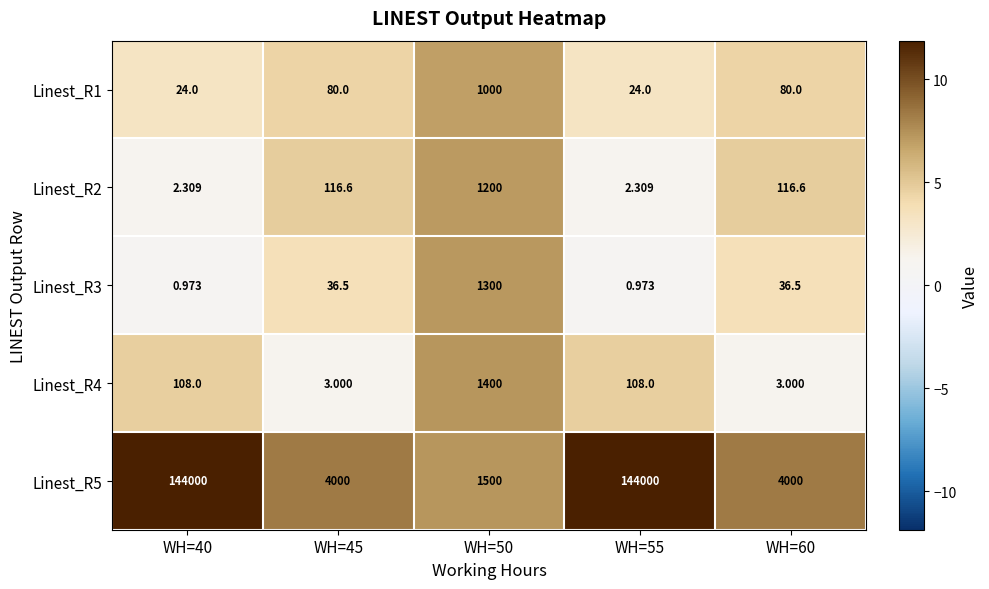

Is the value of Linest_R1 at WH=60 greater than the value of Linest_R2 at WH=40?

Yes